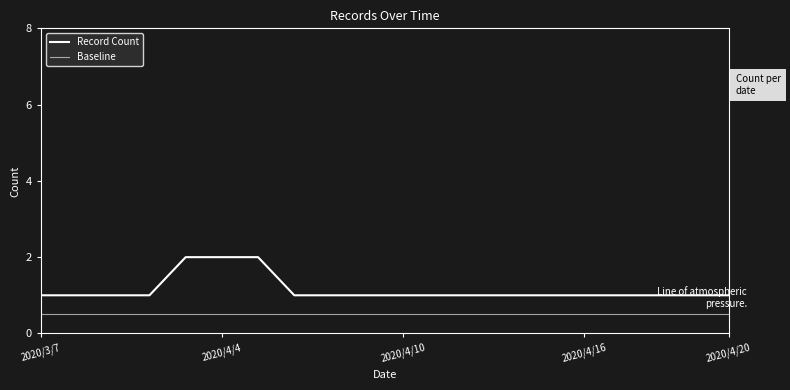

What is the value of the 18th point from the left?

1